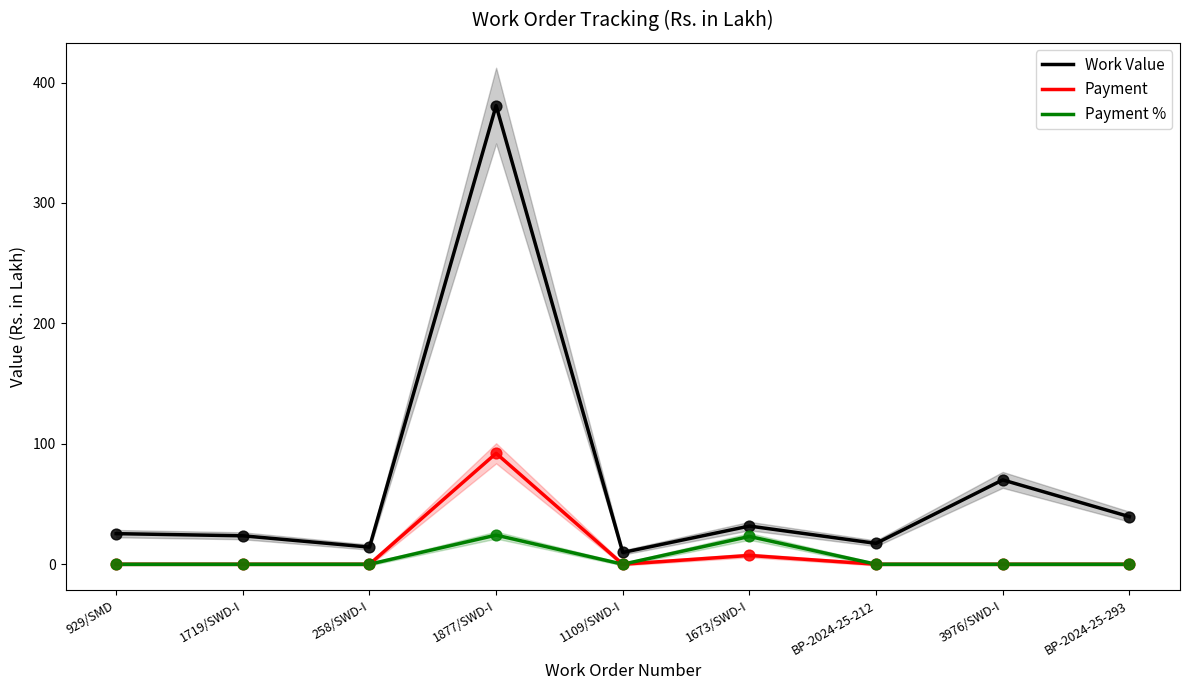

Is the value of Payment at 1109/SWD-I greater than the value of Work Value at 1109/SWD-I?

No